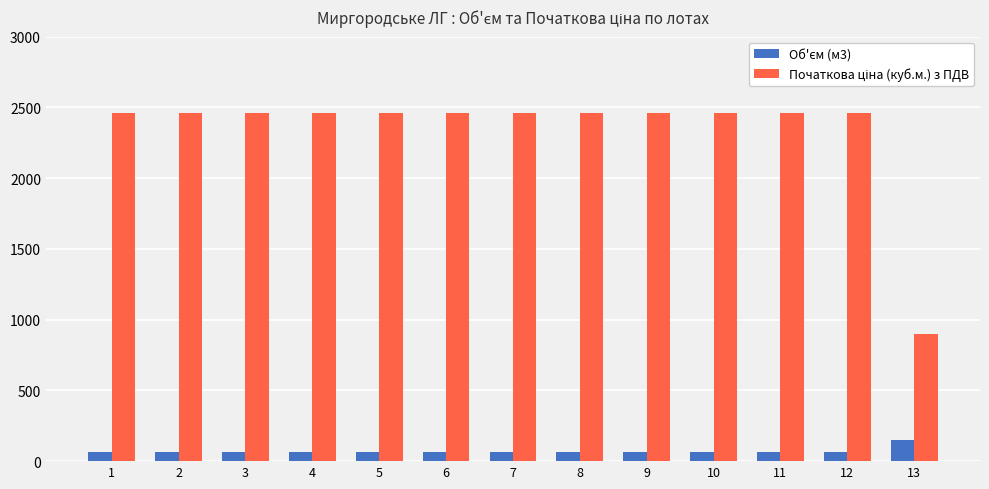

What is the maximum value shown in the chart?

2462